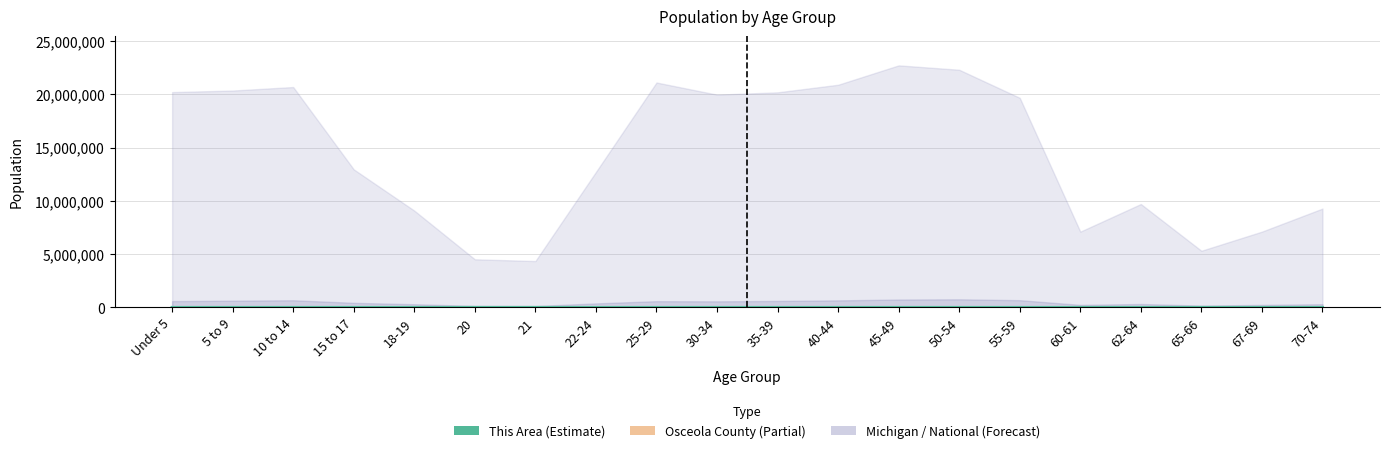

Which label corresponds to the largest value in the chart?

55-59